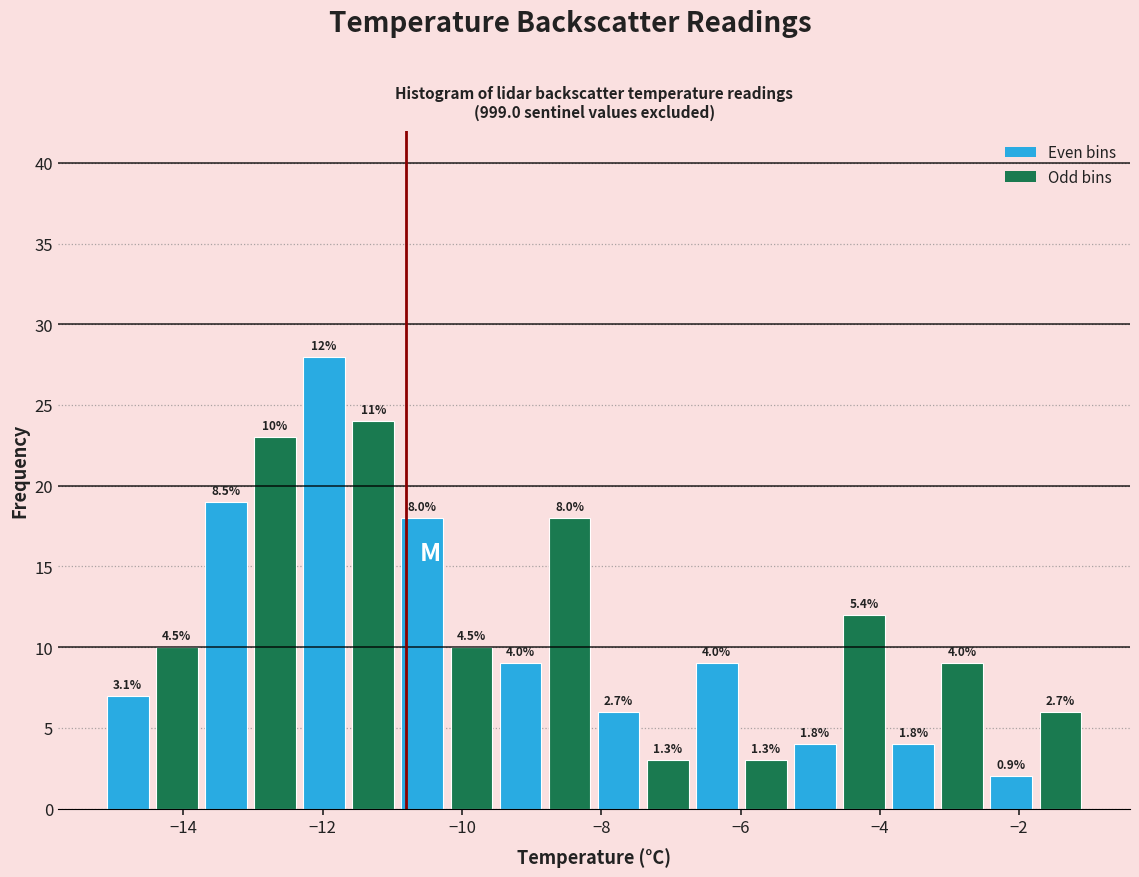

Read against the x-axis, roughly where is the centre of the tallest bar?

-12.0